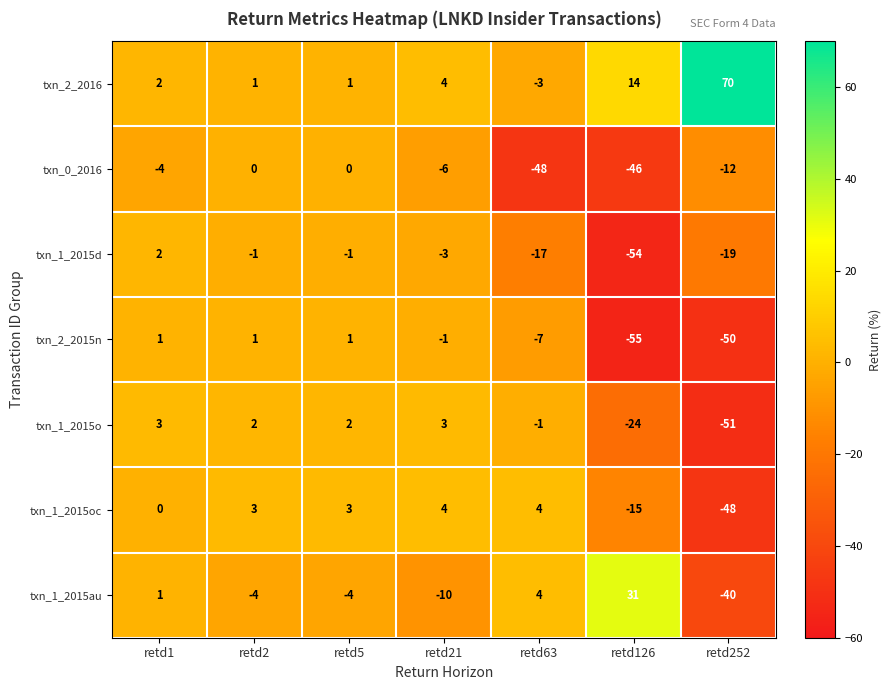

What is the sum of all txn_2_2015n values?

-110